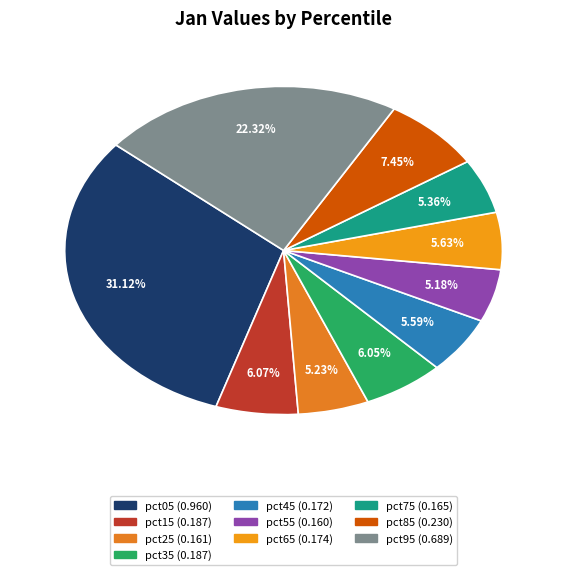

Rank the categories by value from highest to lowest.

pct05, pct95, pct85, pct15, pct35, pct65, pct45, pct75, pct25, pct55